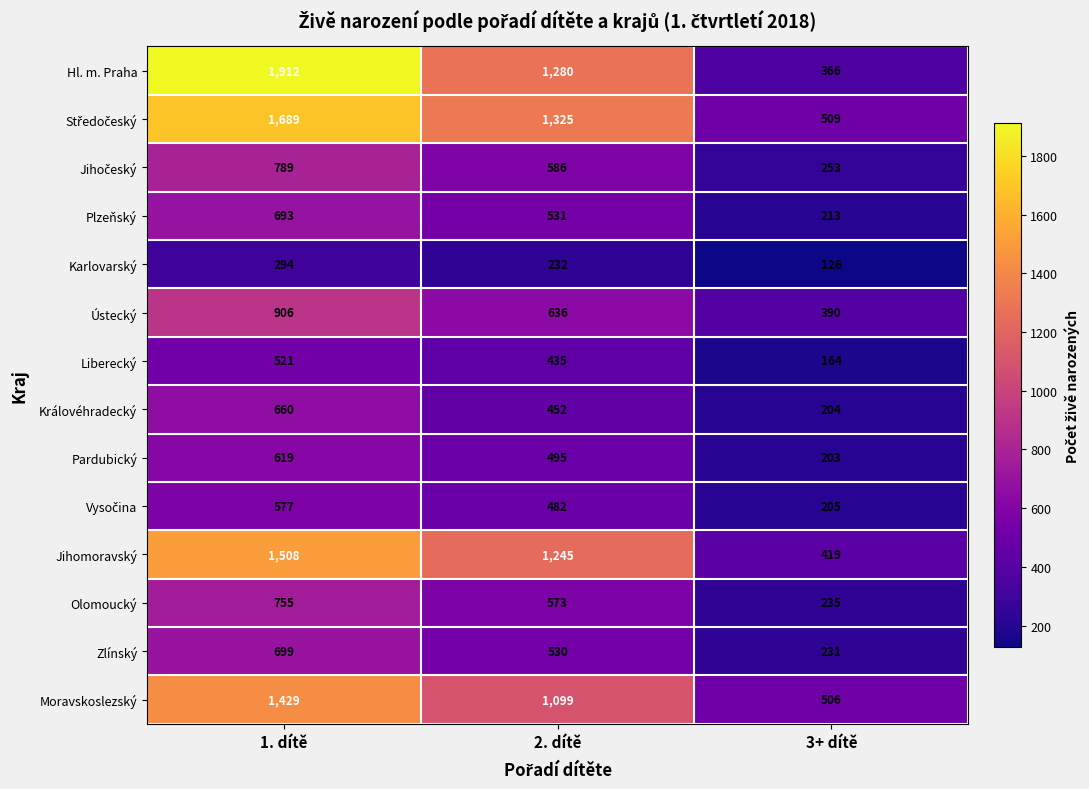

List the labels in order of Zlínský value, largest first.

1. dítě, 2. dítě, 3+ dítě